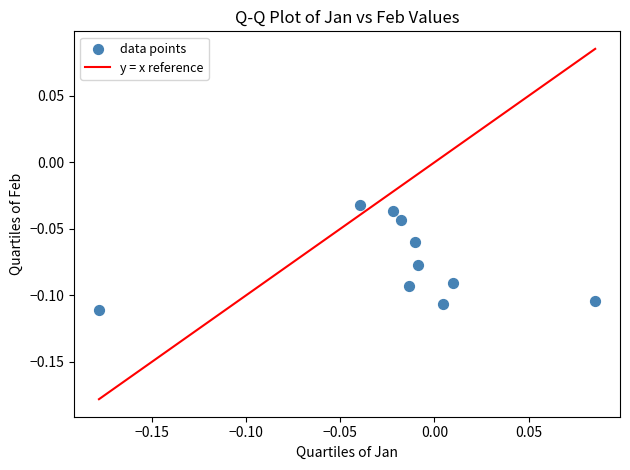

What is the range of X values (max minus min)?

0.3